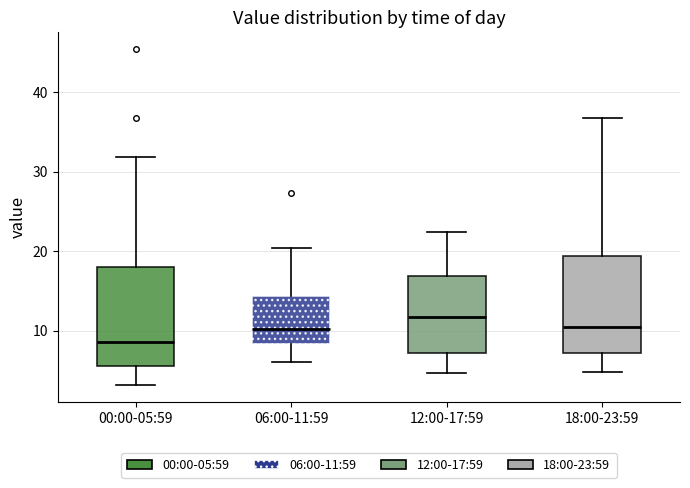

Reading left to right, read every box against the y-axis: the position of its median line, the range the box covers, and the ends of its whiskers. The values are not printed on the chart, so give them approximately, as read against the axis.

00:00-05:59: median 9, box 6 to 18, whiskers 3 to 32
06:00-11:59: median 10, box 8 to 14, whiskers 6 to 20
12:00-17:59: median 12, box 7 to 17, whiskers 5 to 22
18:00-23:59: median 10, box 7 to 19, whiskers 5 to 37